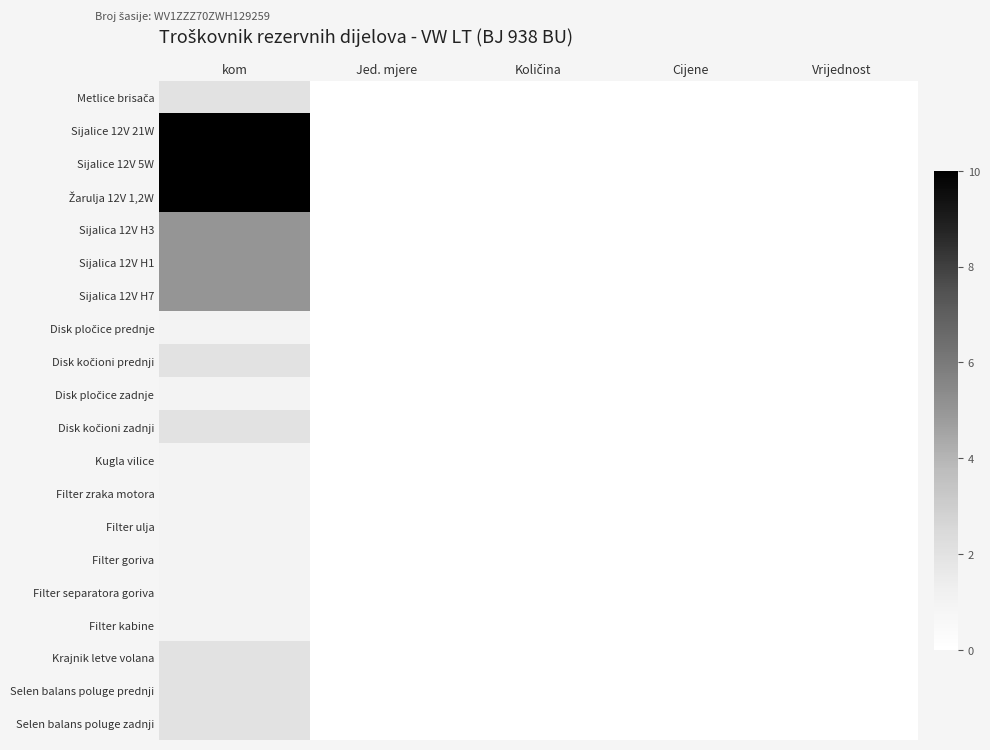

List the series in order of their peak value, highest first.

Sijalice 12V 21W, Sijalice 12V 5W, Žarulja 12V 1,2W, Sijalica 12V H3, Sijalica 12V H1, Sijalica 12V H7, Metlice brisača, Disk kočioni prednji, Disk kočioni zadnji, Krajnik letve volana, Selen balans poluge prednji, Selen balans poluge zadnji, Disk pločice prednje, Disk pločice zadnje, Kugla vilice, Filter zraka motora, Filter ulja, Filter goriva, Filter separatora goriva, Filter kabine